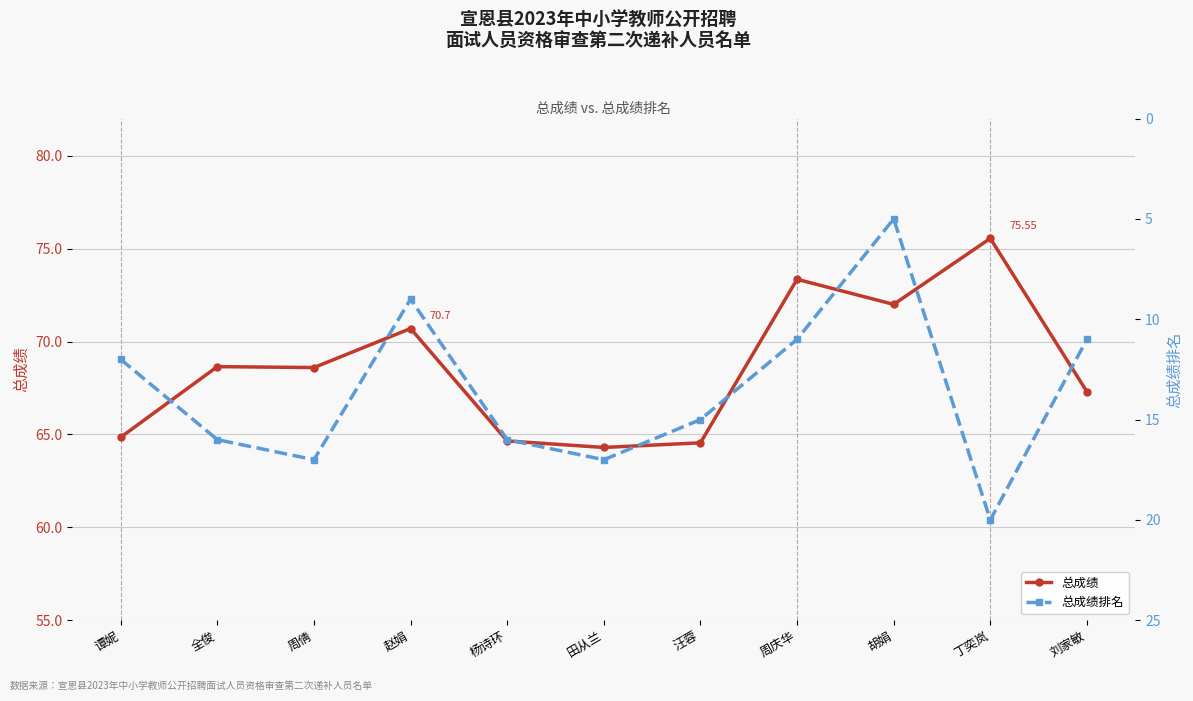

How many series are shown in this chart?

2